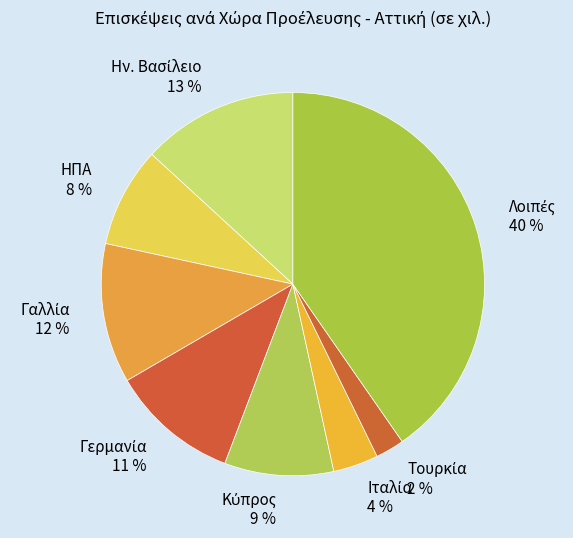

How many slices are in this pie chart?

8